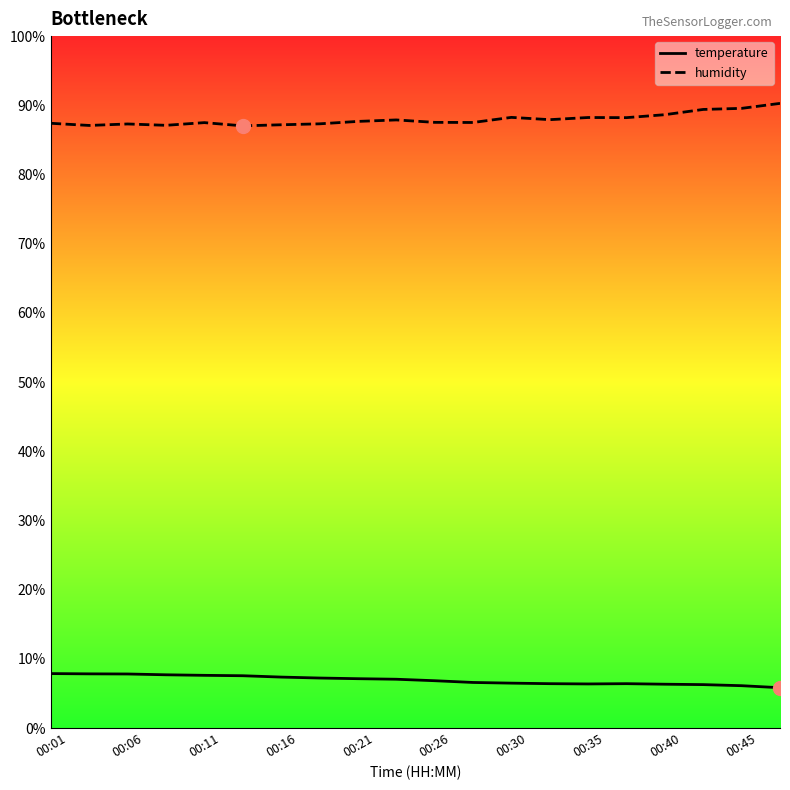

What are all the series names shown in the legend?

temperature, humidity